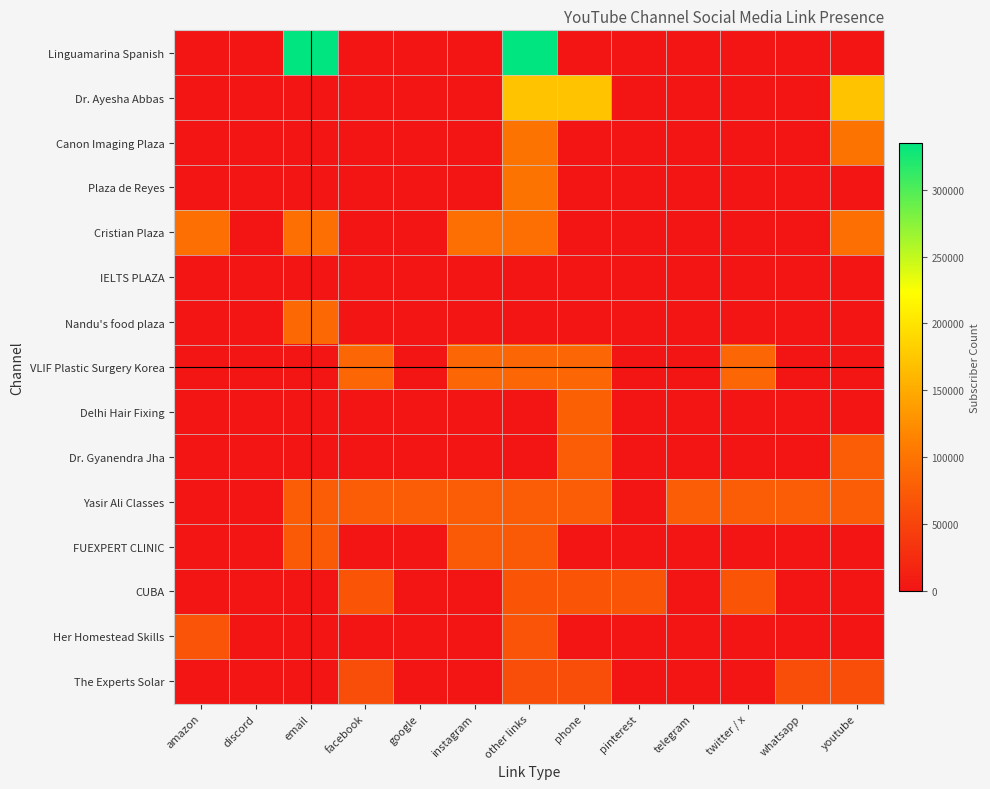

What is the smallest value displayed?

1000